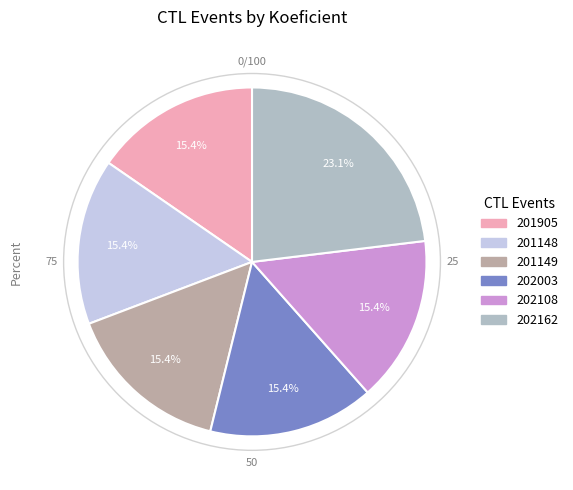

How much of the chart is everything except 202162?

76.9%